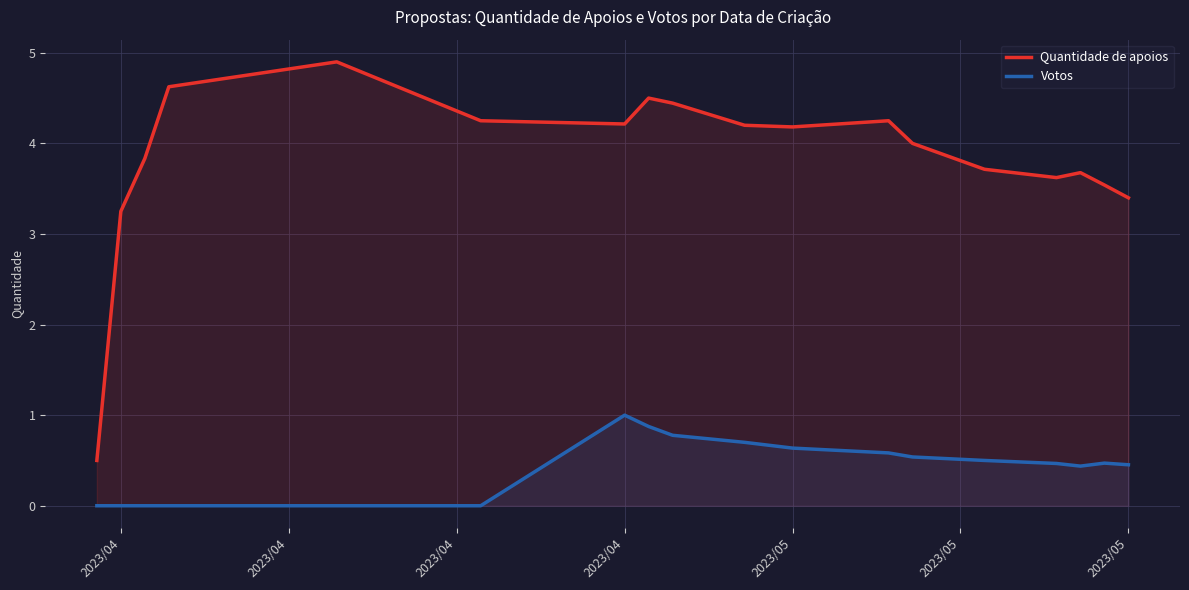

True or false: Quantidade de apoios and Votos intersect in this chart.

False